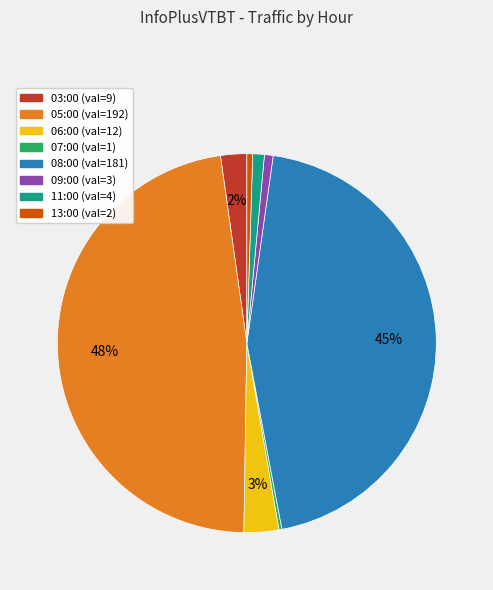

What percentage is the 05:00 slice, to the nearest percent?

48%